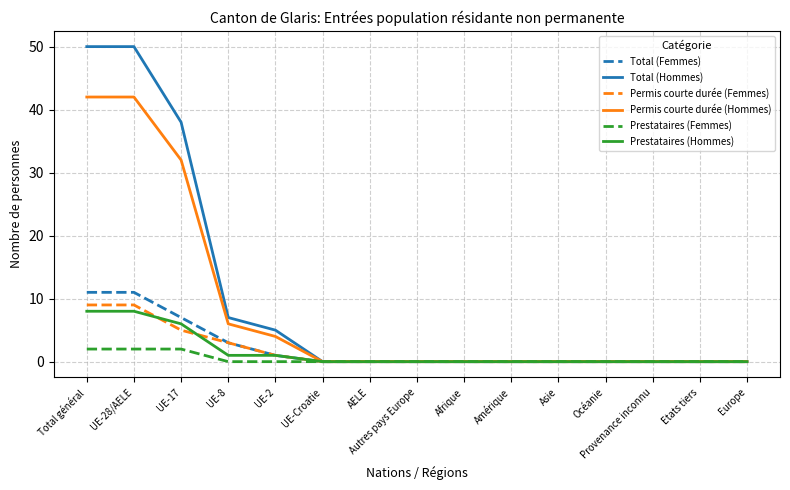

What position from the left is Europe?

15